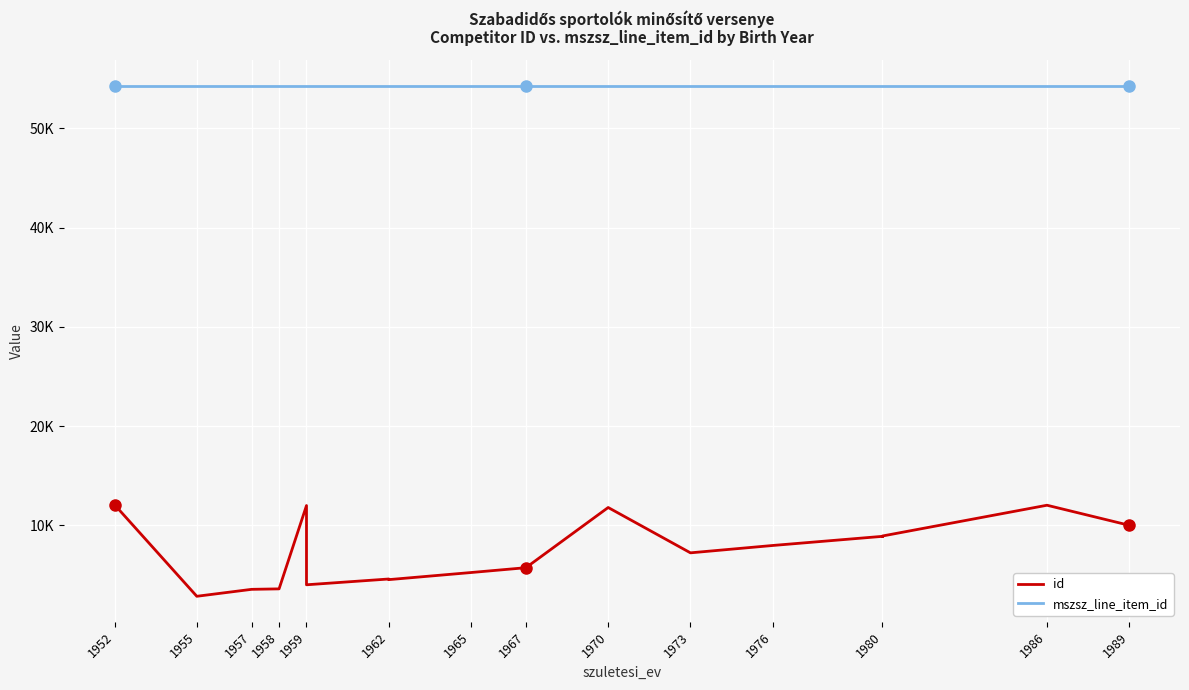

At how many categories does at least one series exceed 19623?

18